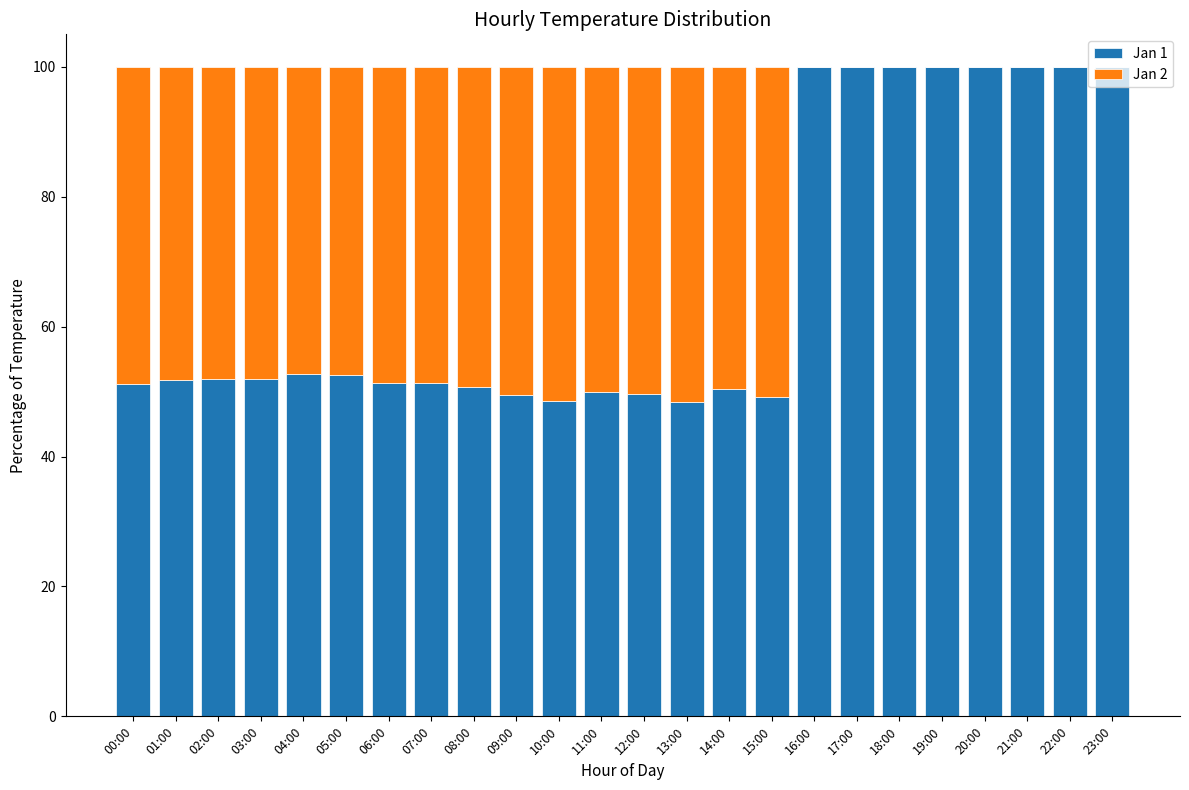

What is the sum of the Jan 1 values at 17:00 and 16:00?

200.0